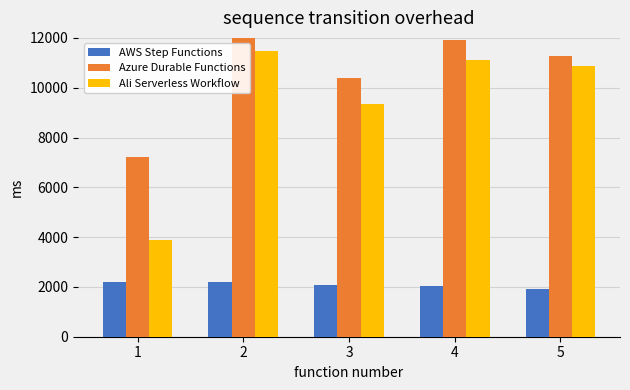

What are all the series names shown in the legend?

AWS Step Functions, Azure Durable Functions, Ali Serverless Workflow